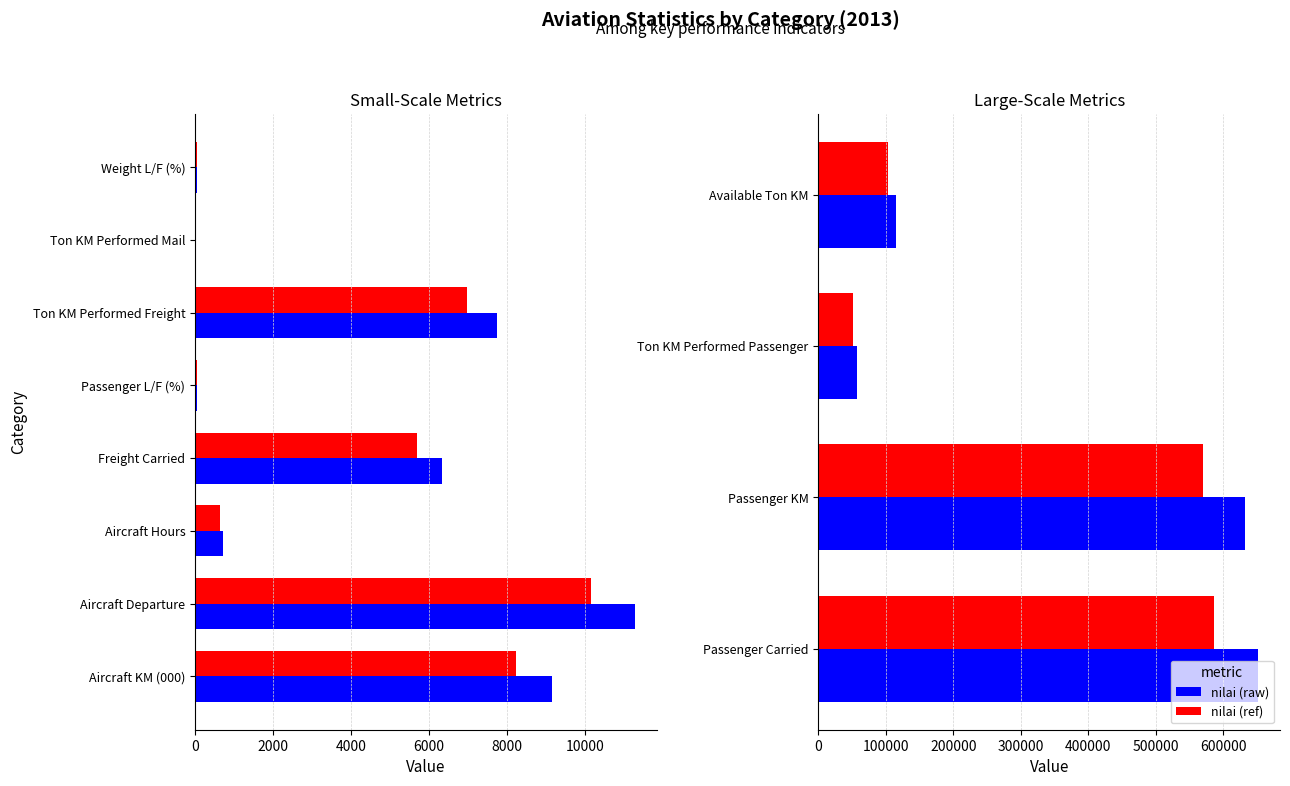

How many groups of bars are there?

4